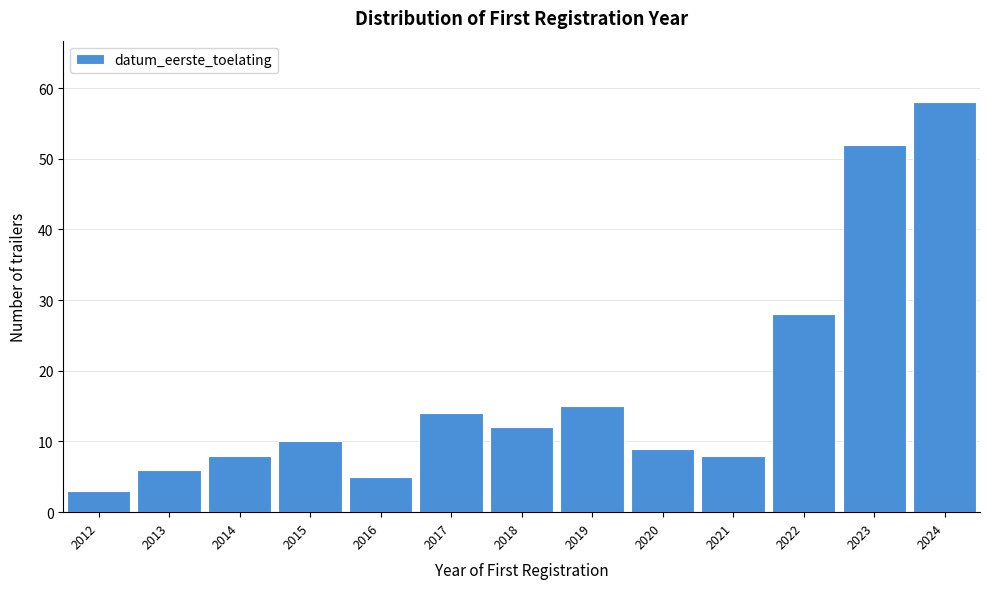

Reading left to right, extract all data points from this chart.

3	6	8	10	5	14	12	15	9	8	28	52	58